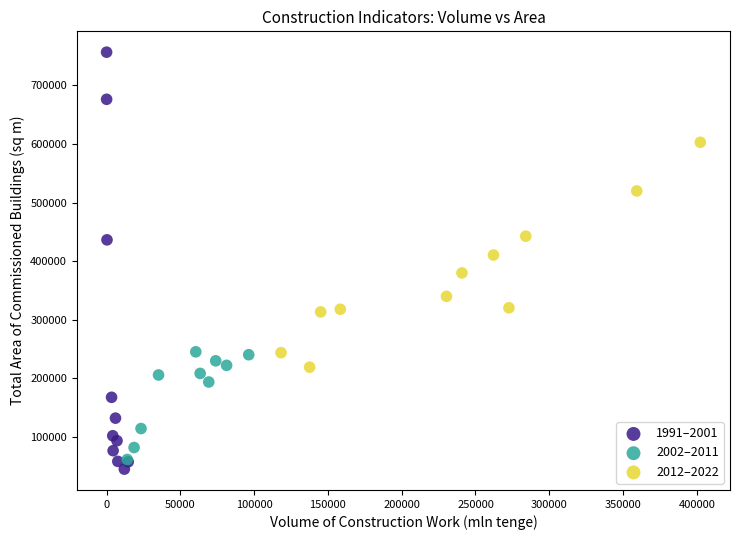

Which series has the widest spread of Y values?

1991–2001